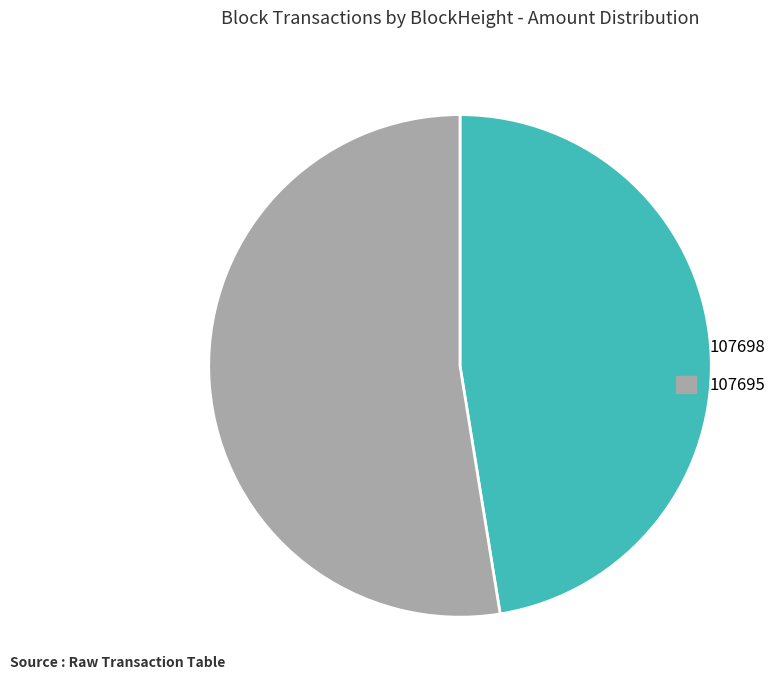

Is it true that 107698 is 47% of the pie?

True